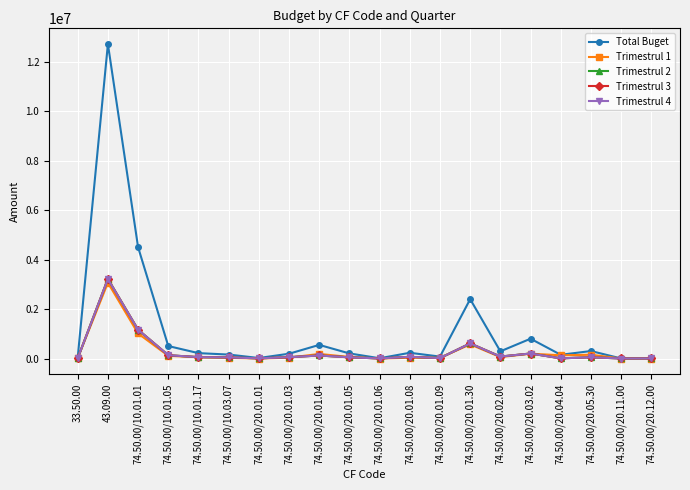

True or false: Trimestrul 2 has more than 1 interior local peaks.

True